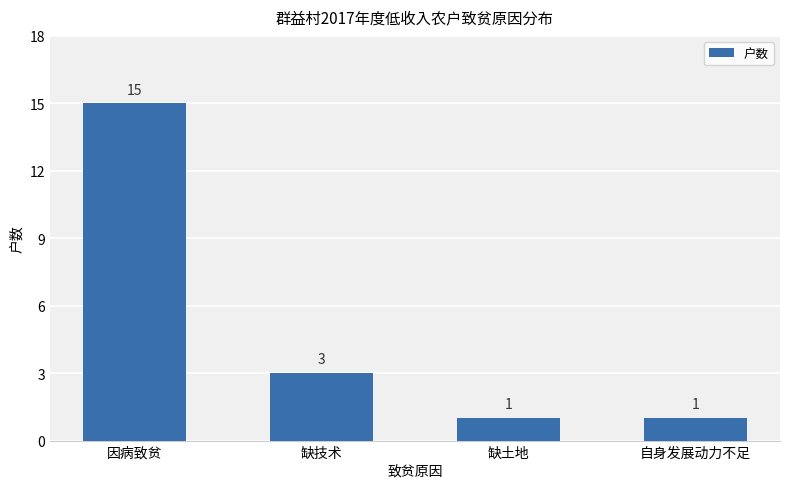

At which label is the value closest to 8?

缺技术